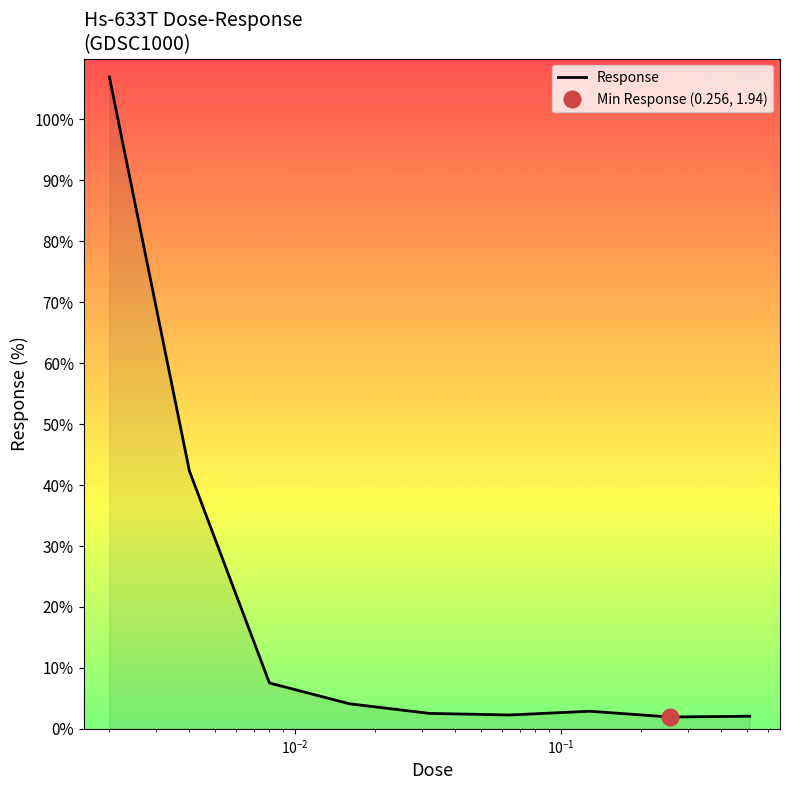

What is the maximum value for Response?

107.0